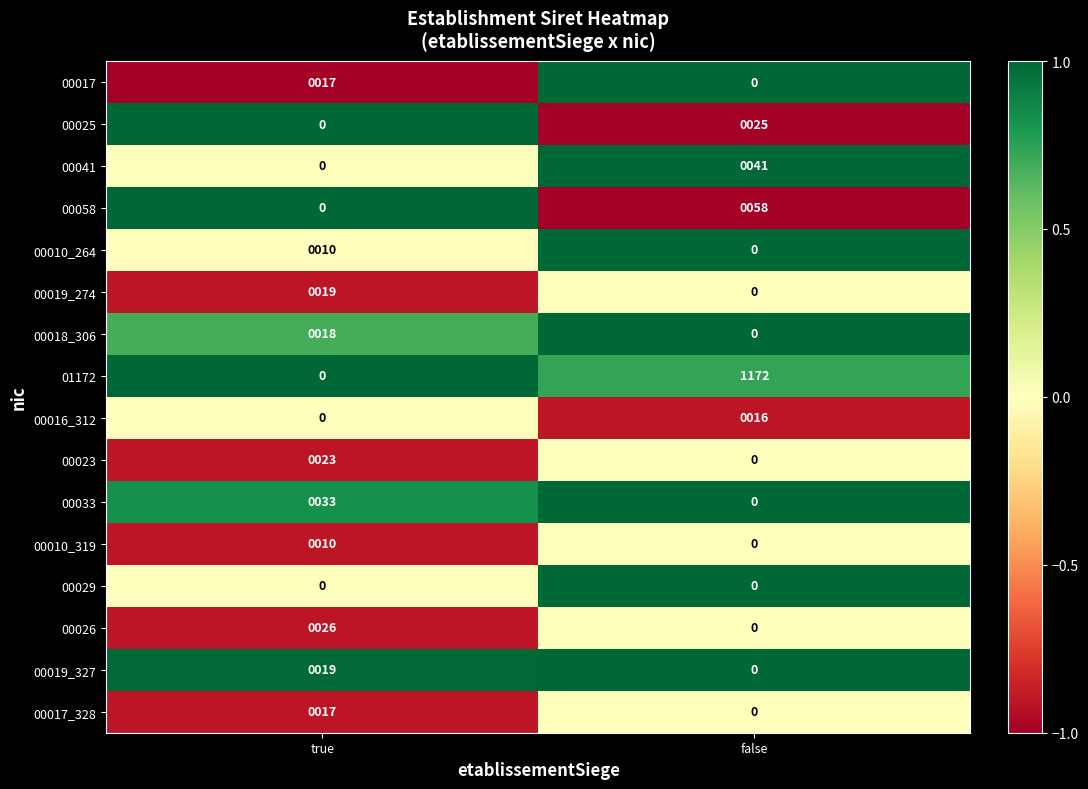

List the labels in order of 00018_306 value, smallest first.

false, true